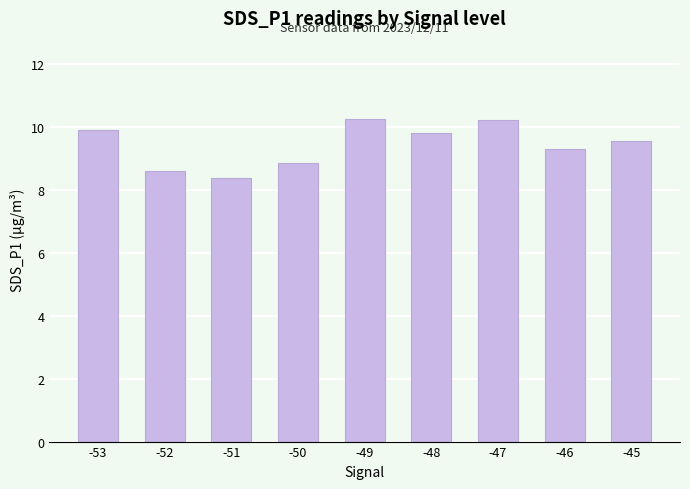

At which label does the data first exceed 9?

-53